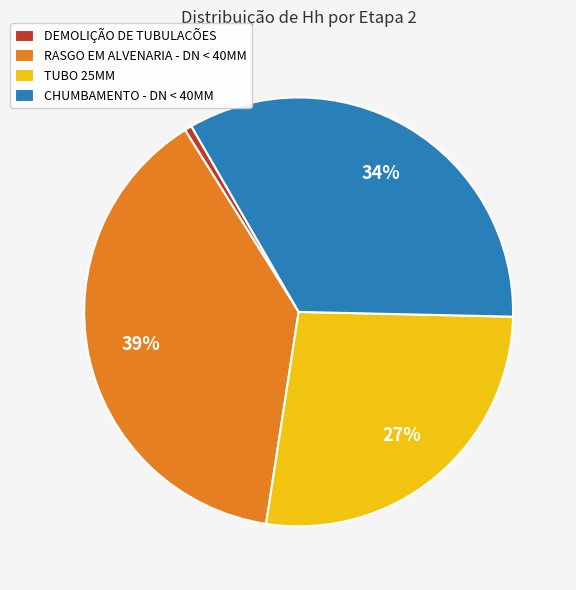

Which slice is the smallest?

DEMOLIÇÃO DE TUBULACÕES